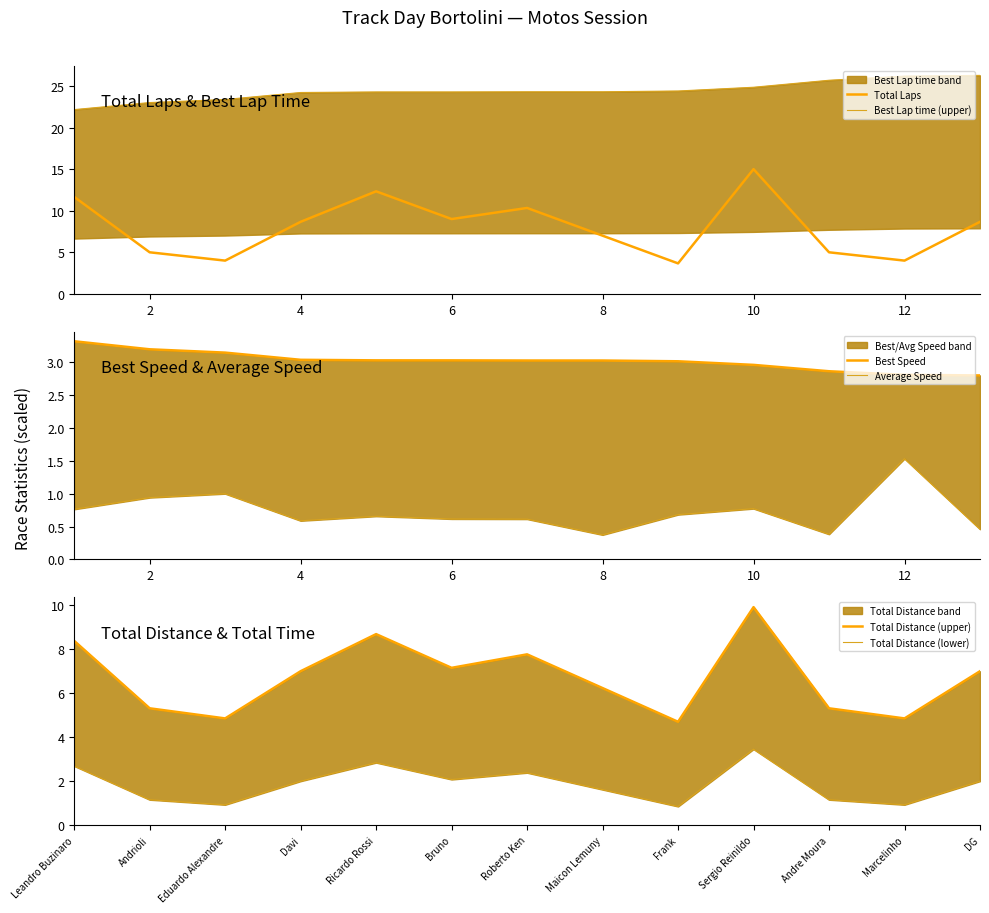

How many data points does each series have?

13